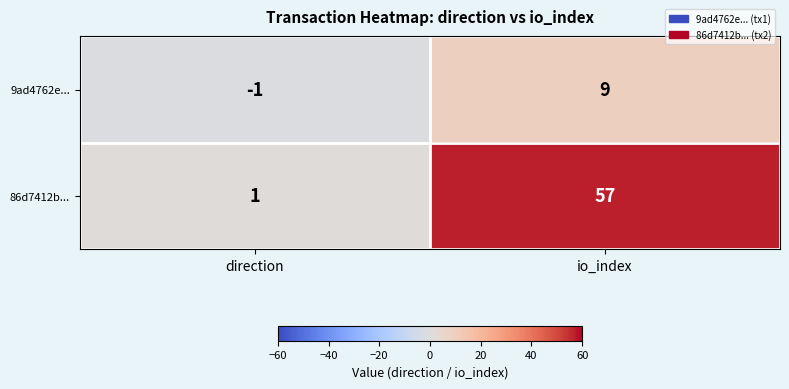

At io_index, list the series in order from largest to smallest.

86d7412b..., 9ad4762e...